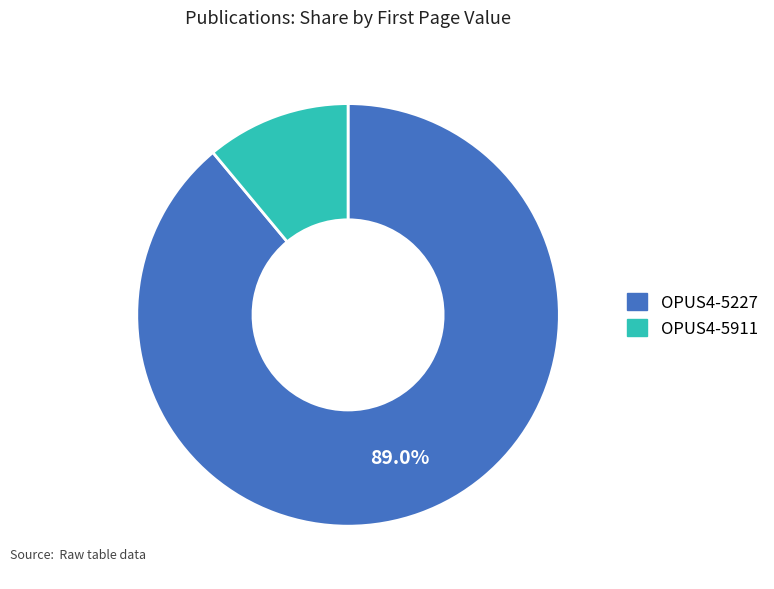

Is there any slice that represents more than half of the pie?

Yes